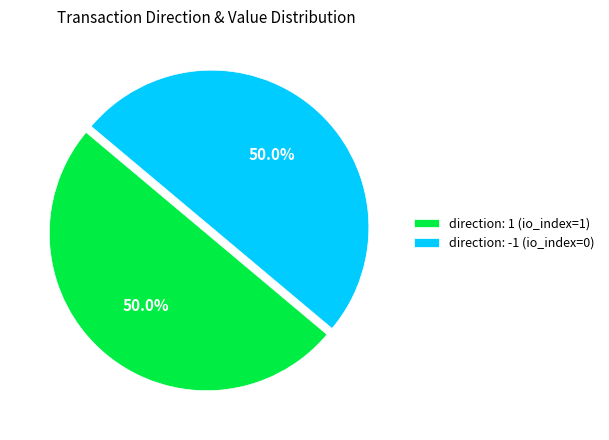

What portion of the pie excludes direction: -1 (io_index=0)?

50.0%